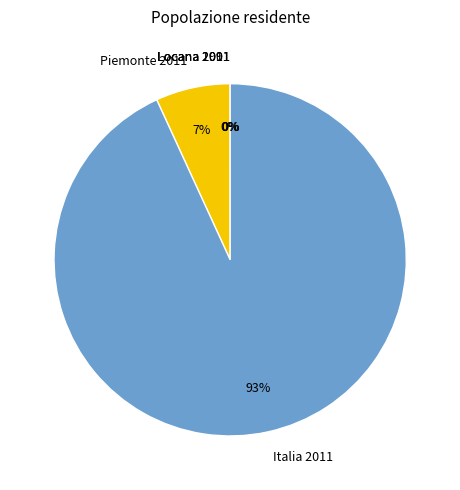

True or false: Italia 2011 accounts for 93% of the total.

True